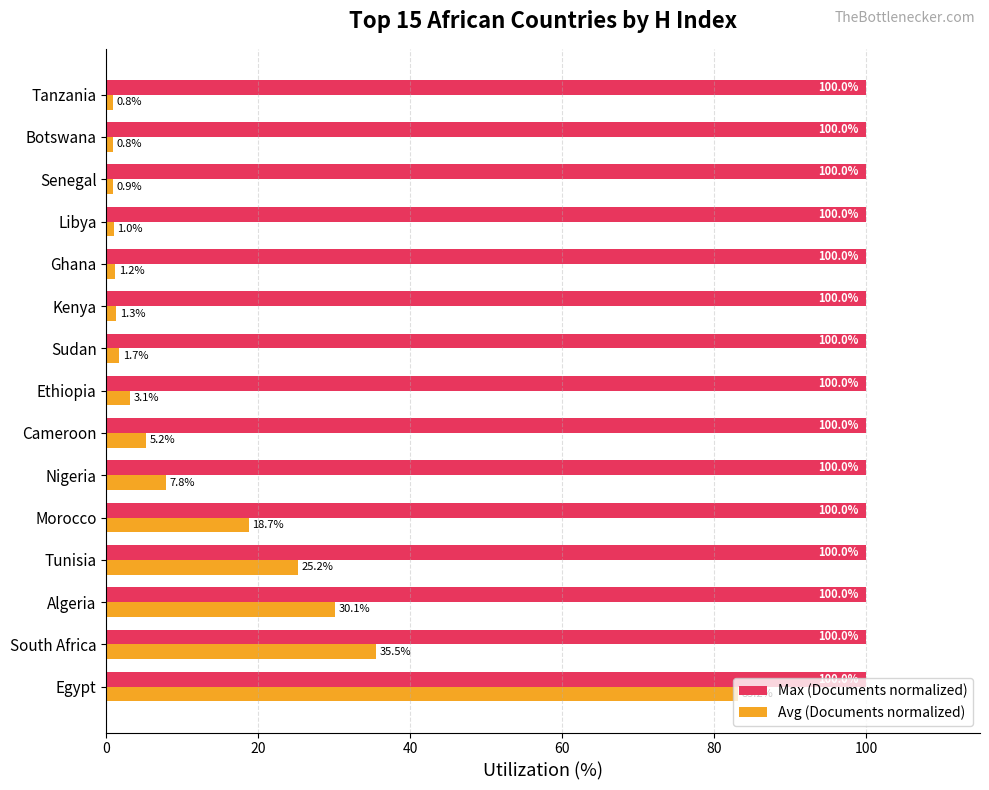

What is the sum of all Max (Documents normalized) values?

1500.0